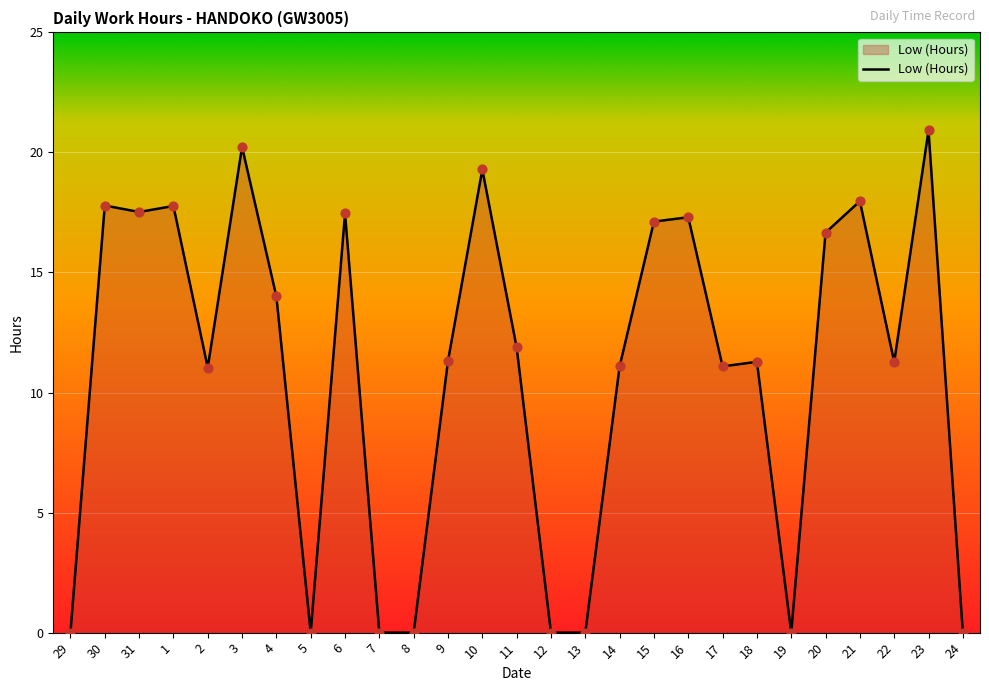

Between 24 and 23, which is larger?

23